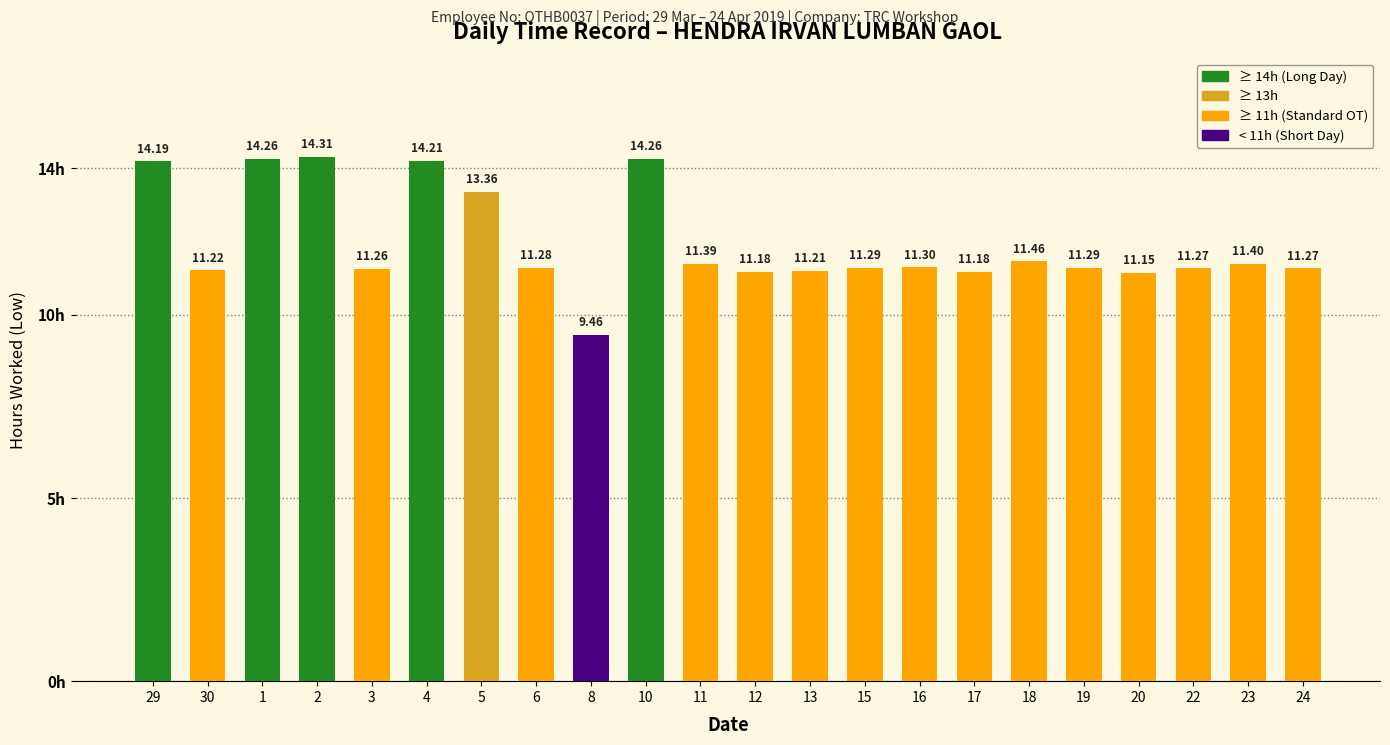

What is the maximum value shown in the chart?

14.3